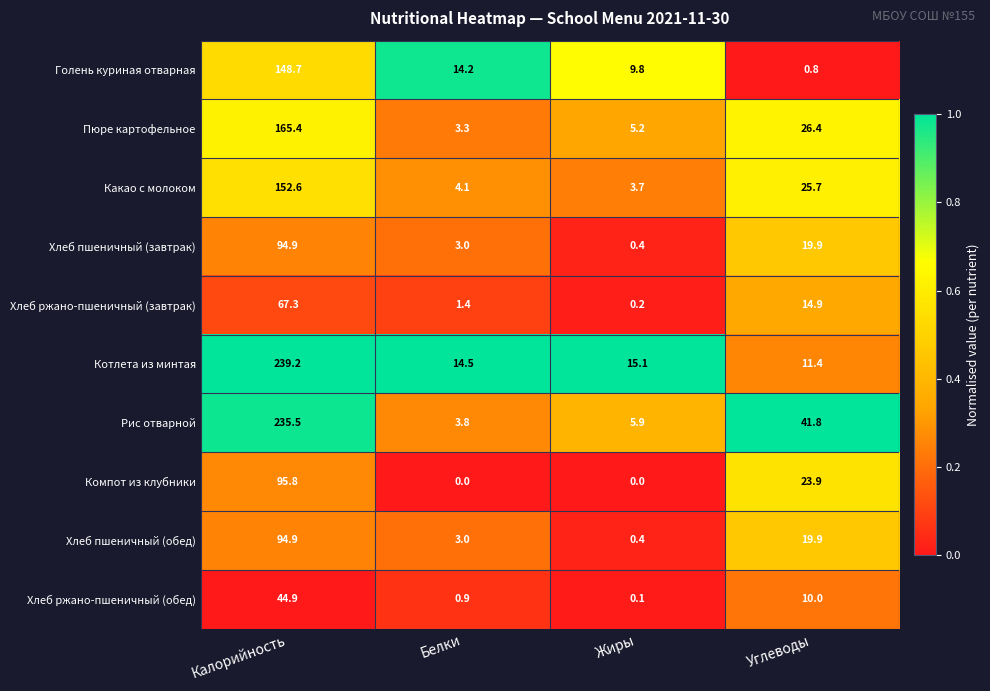

What is the sum of the Котлета из минтая values at Жиры and Углеводы?

26.5